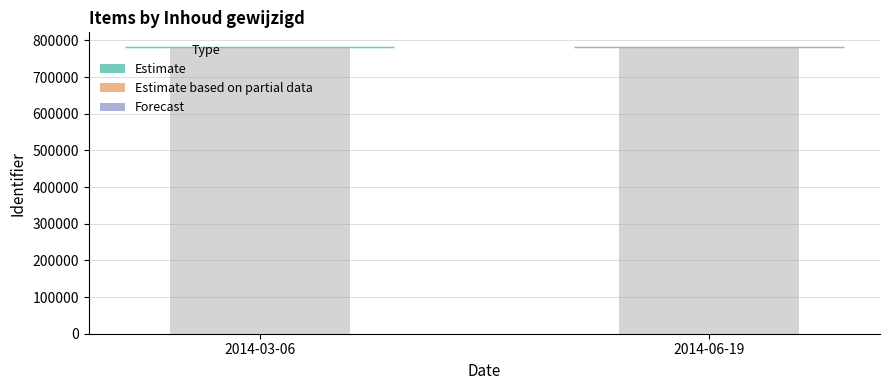

The value of Identifiers_upper at 2014-03-06 is 394016. True or false?

False